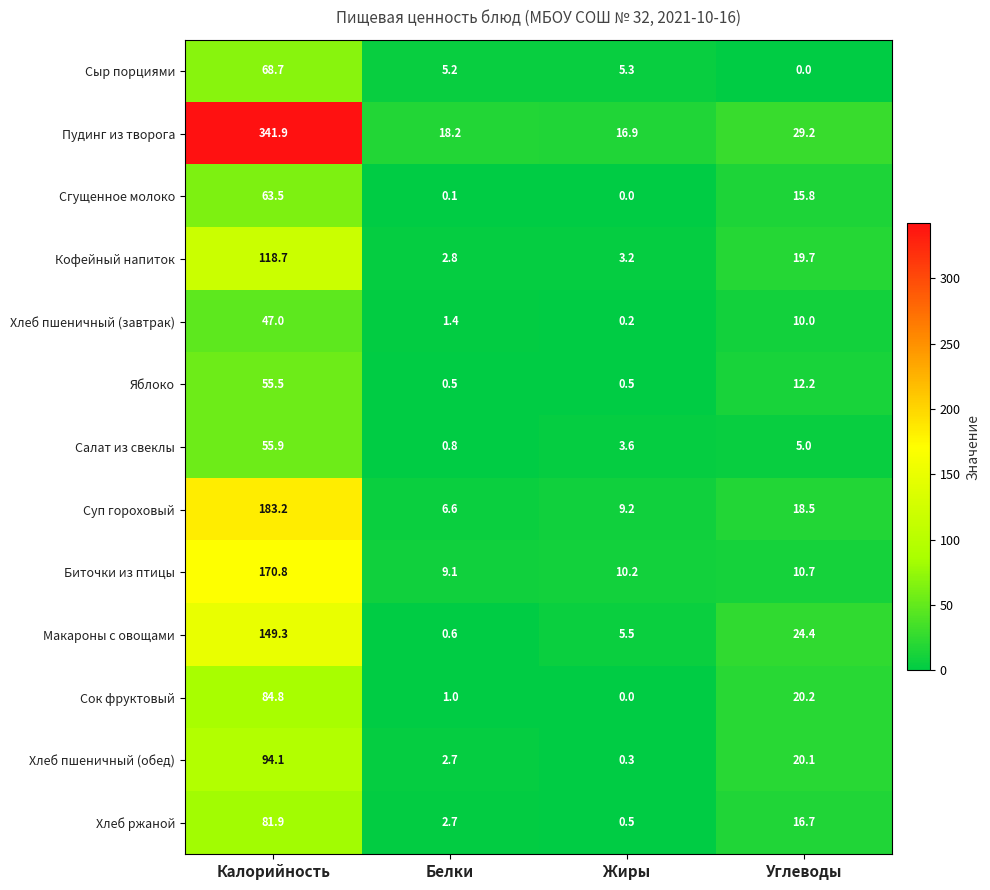

The value of Хлеб ржаной at Углеводы is 28.7. True or false?

False